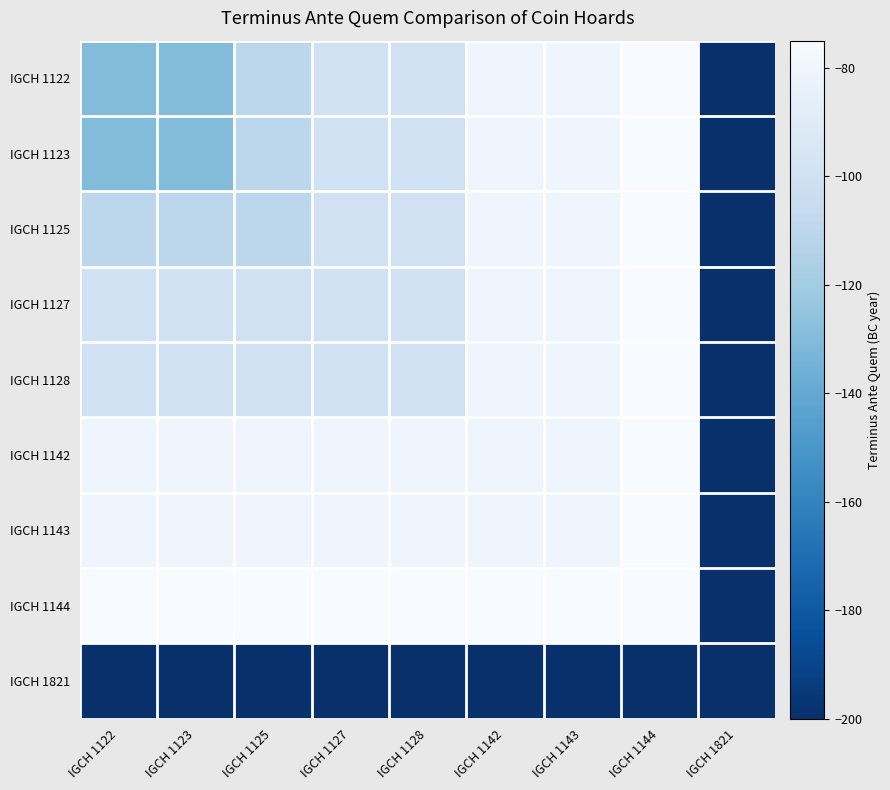

How many distinct data groups are displayed?

9